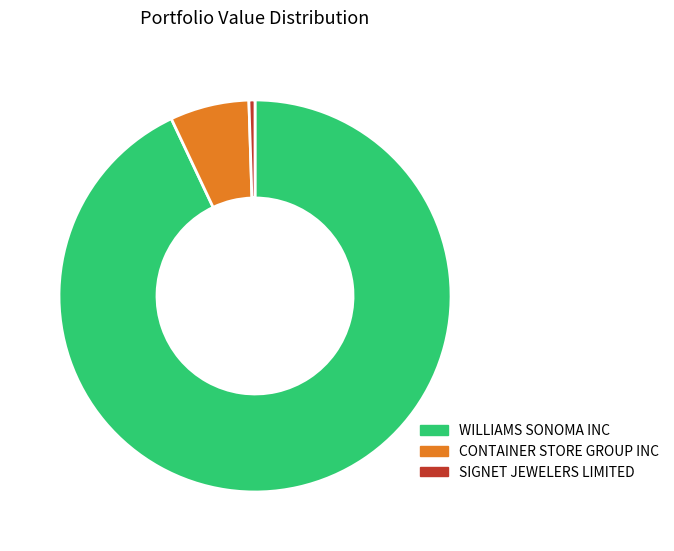

Which category has the biggest portion of the pie?

WILLIAMS SONOMA INC